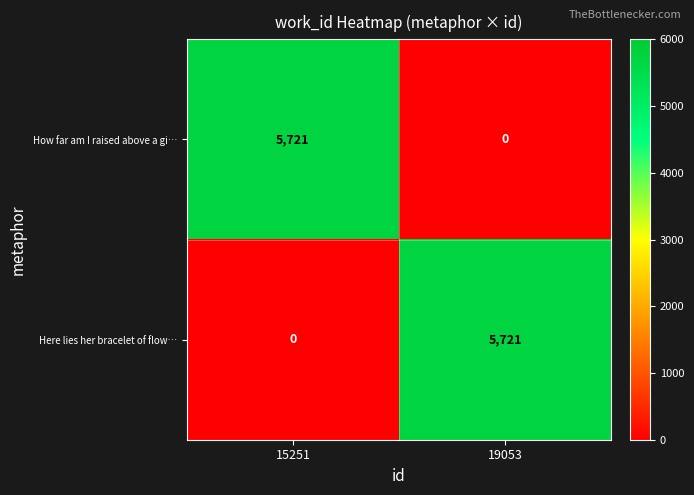

At which label is How far am I raised above a gi… closest to 2860?

19053